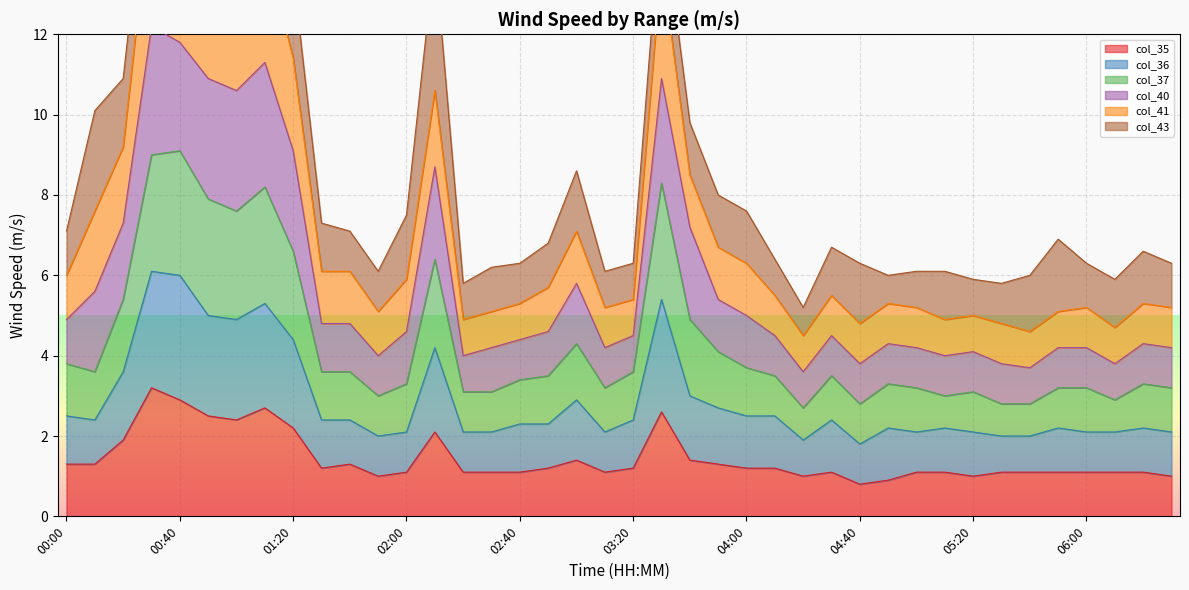

Is it true that col_37 equals 6.3 at 06:20?

False